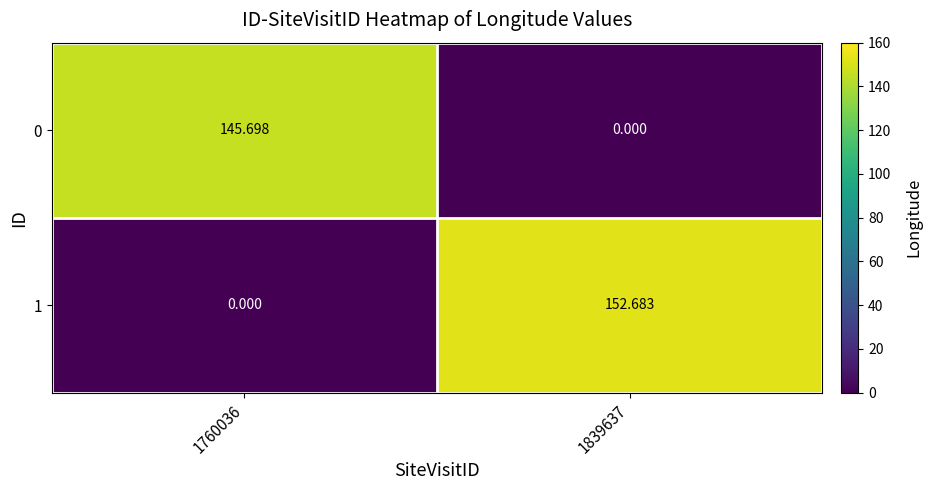

How many data points in 0 are above 145?

1